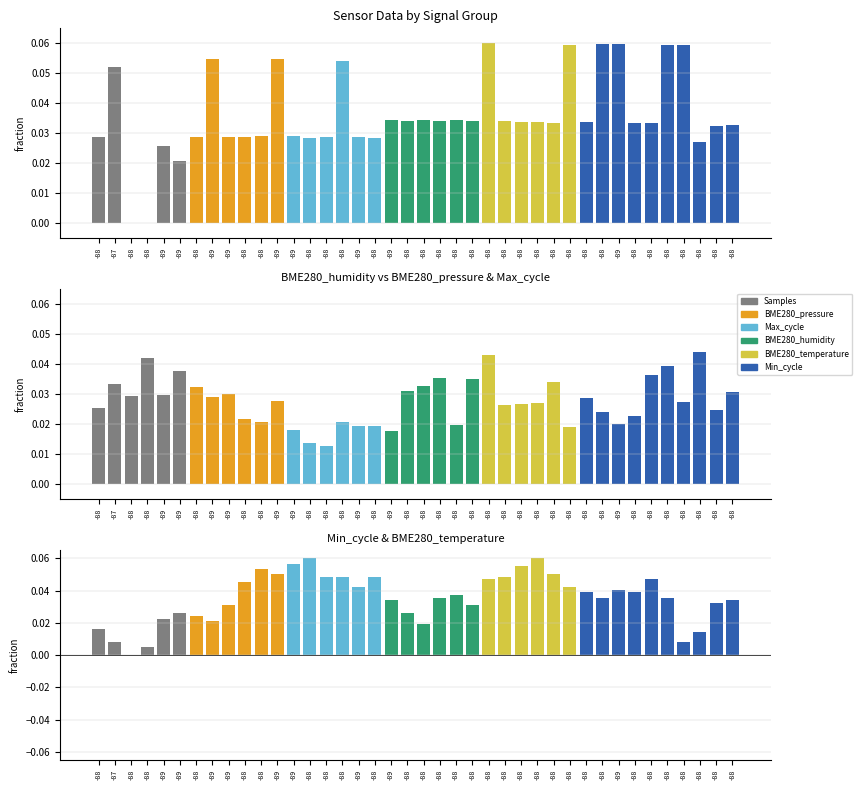

Which has a higher value, -88 or -88?

-88